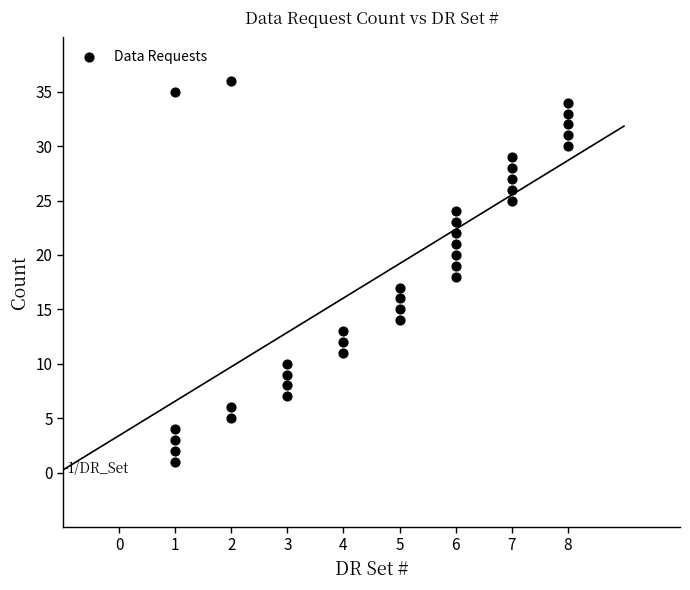

What is the range of X values (max minus min)?

7